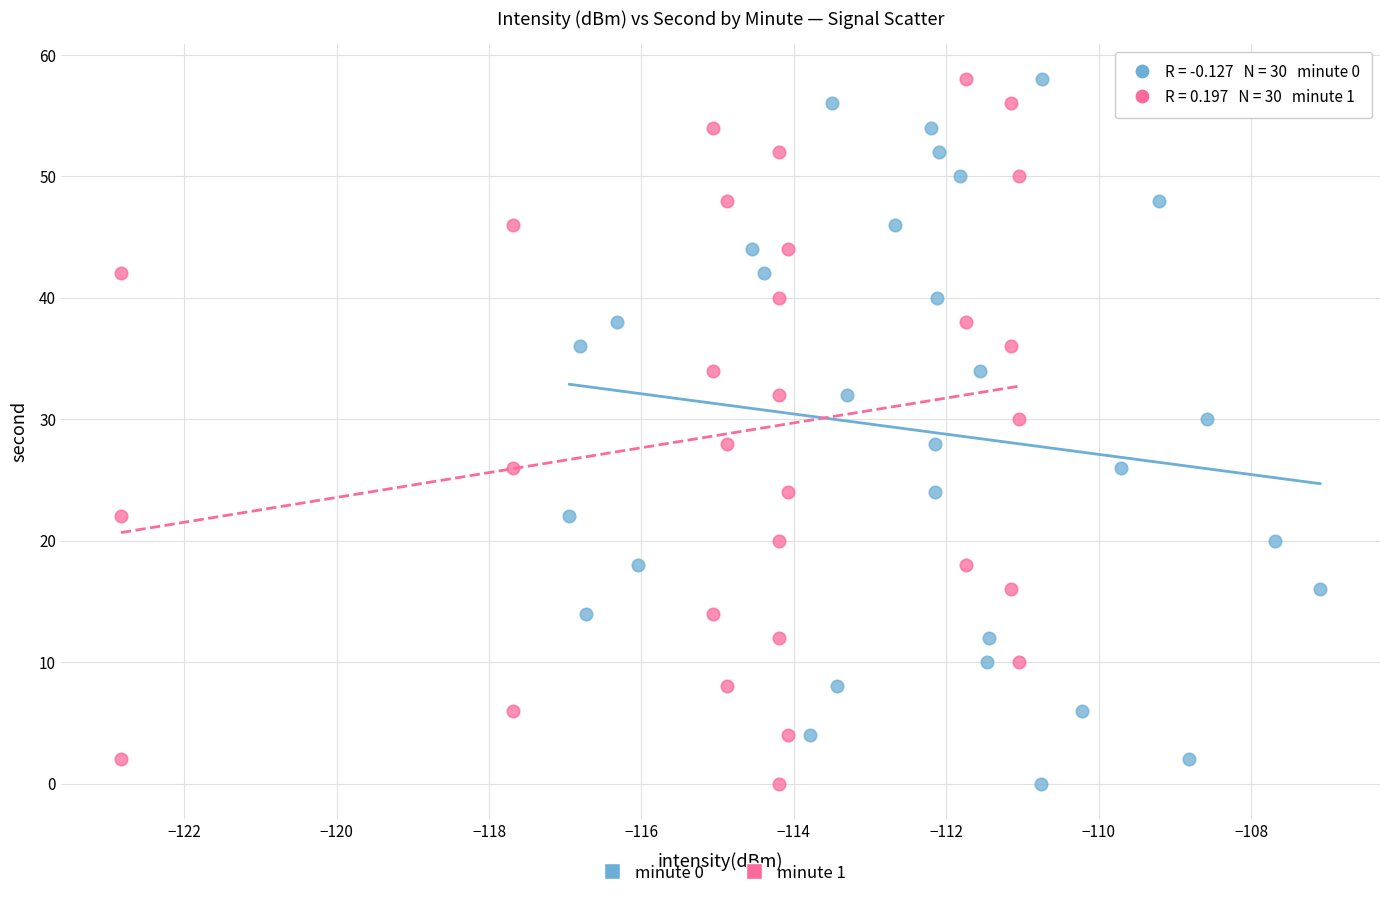

What are all the series names shown in the legend?

minute 0, minute 1